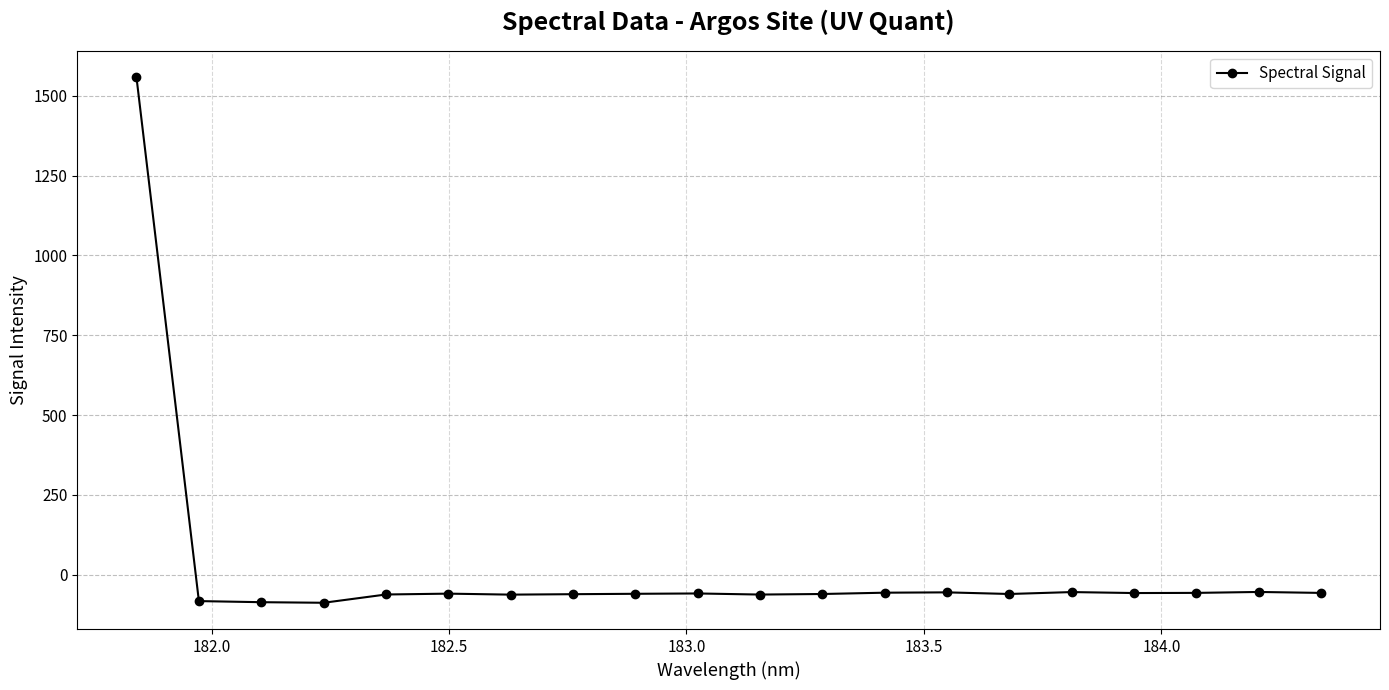

True or false: the data has more than 0 interior local peaks.

True